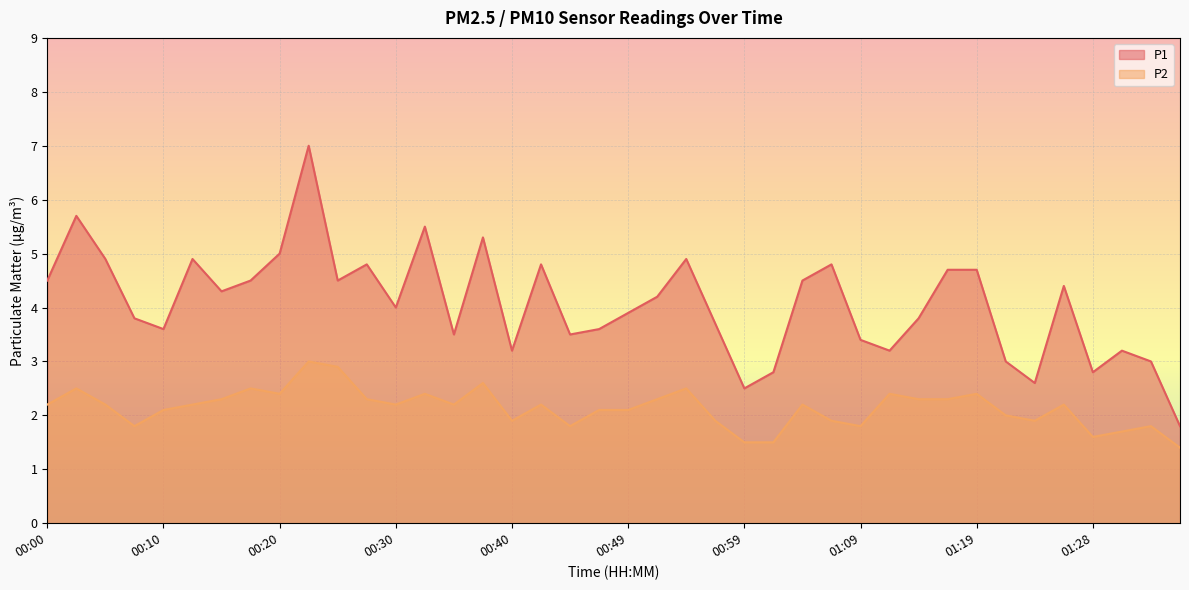

Which category has the lowest value across all series?

01:36